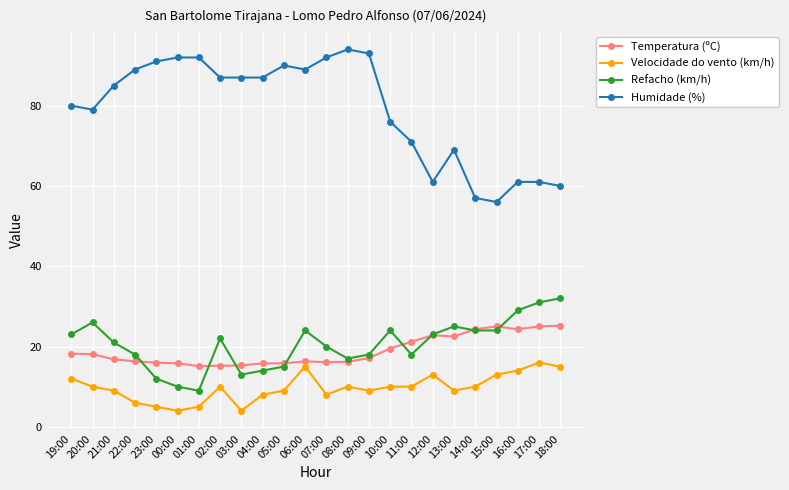

What are all the series names shown in the legend?

Temperatura (ºC), Velocidade do vento (km/h), Refacho (km/h), Humidade (%)